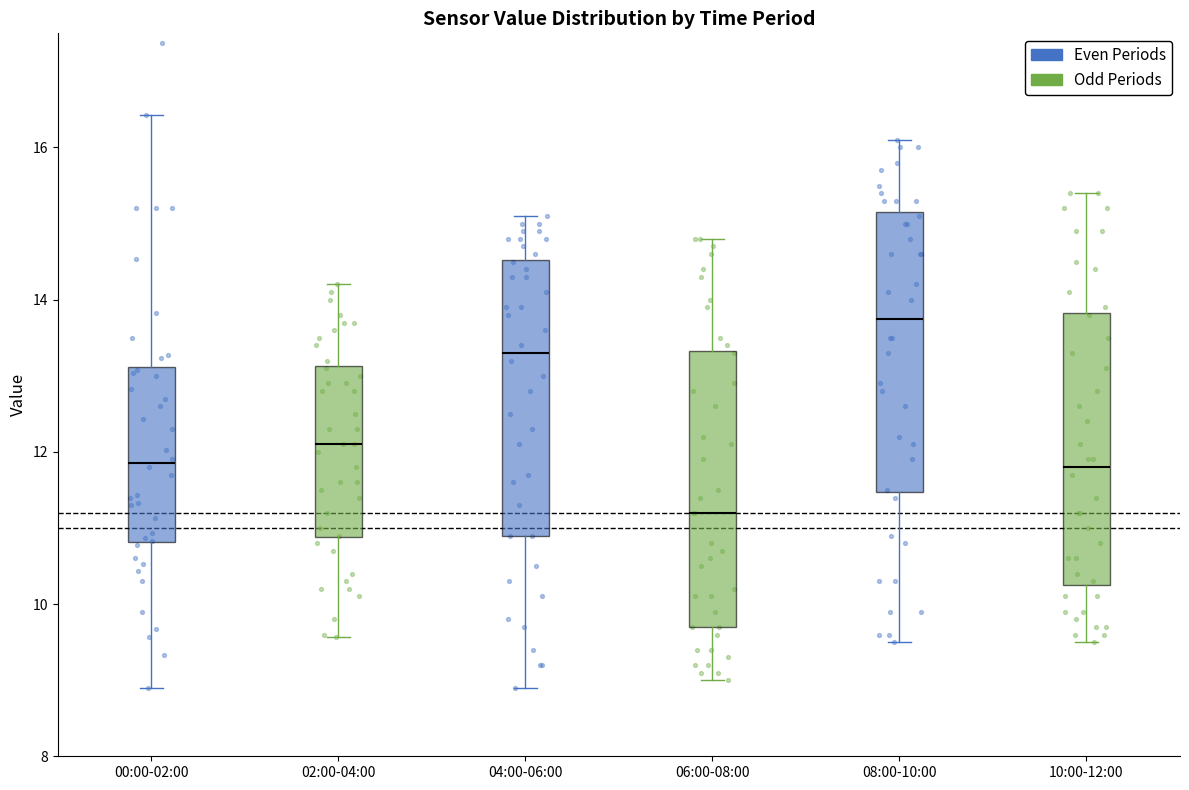

Which box has the lowest median line?

06:00-08:00